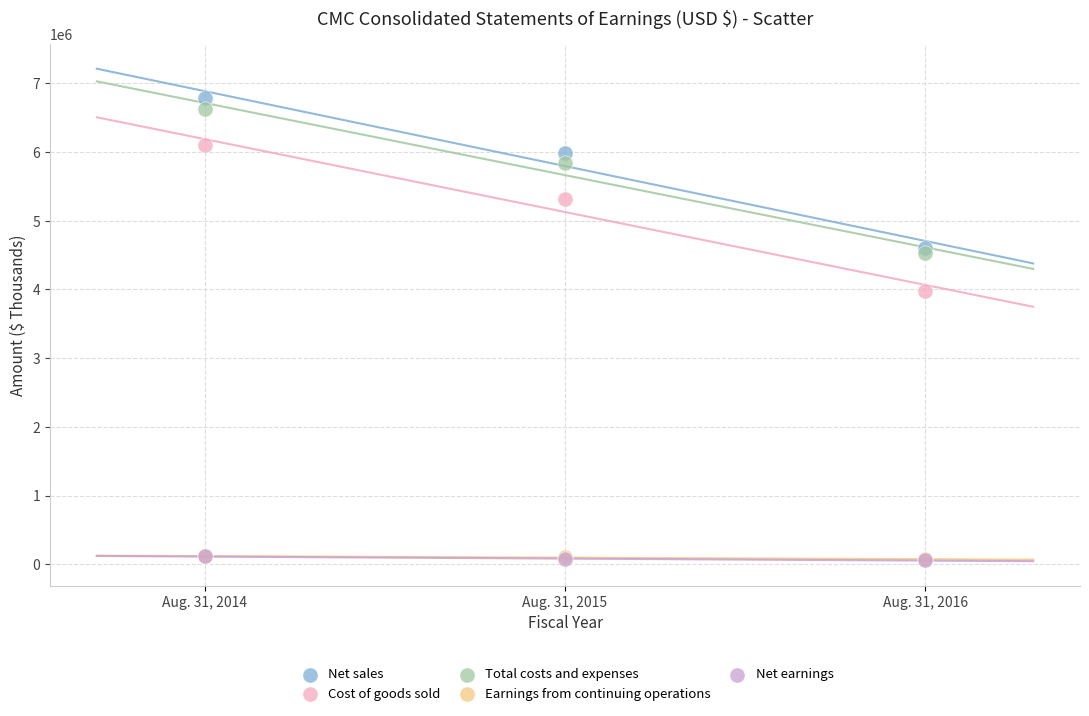

Which series contains the highest Y value?

Net sales